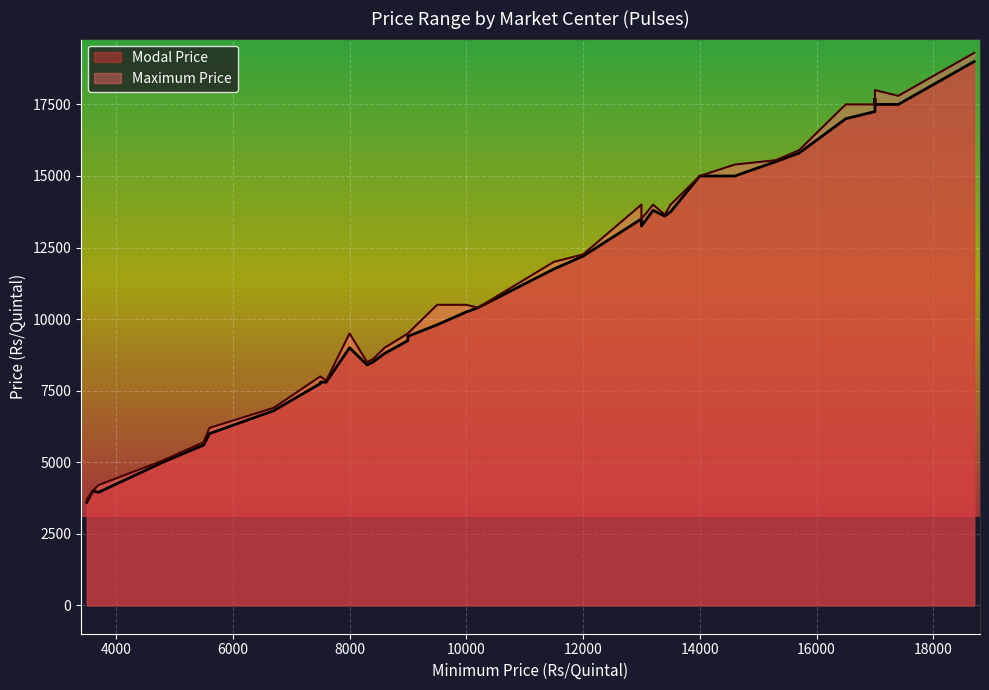

Which series changed the most between 23 and 33?

Maximum Price